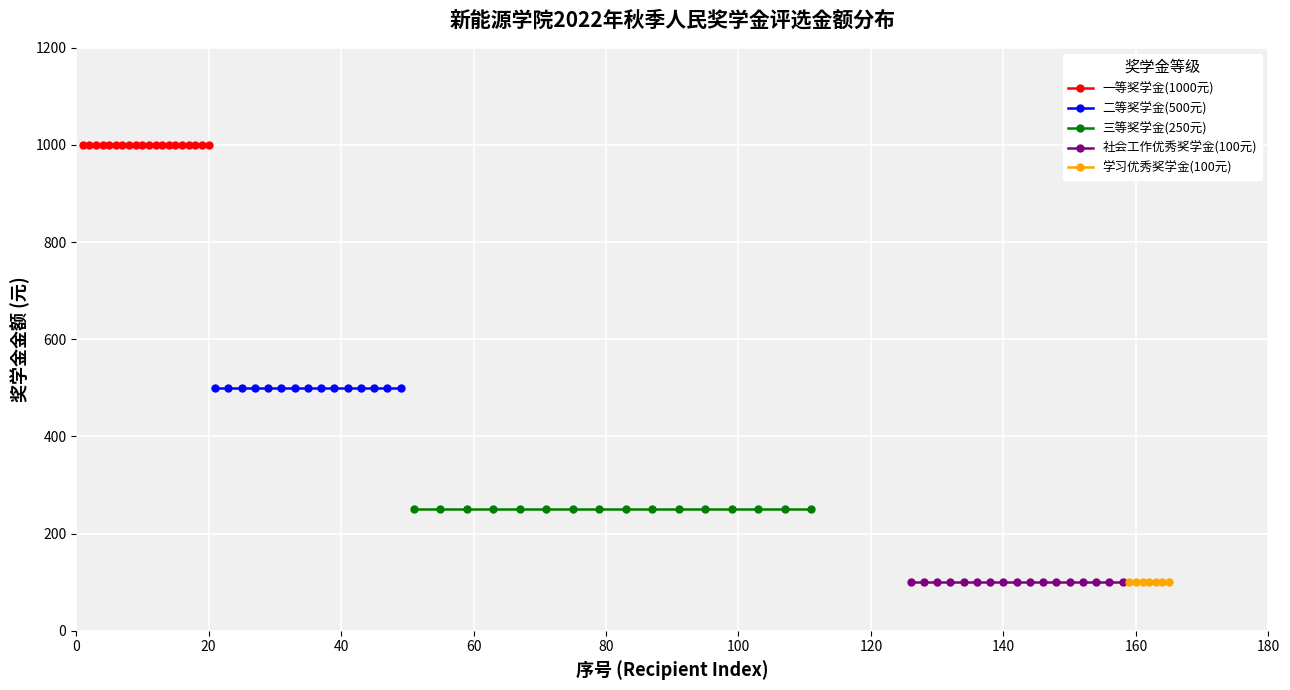

What is the minimum value for 社会工作优秀奖学金(100元)?

100